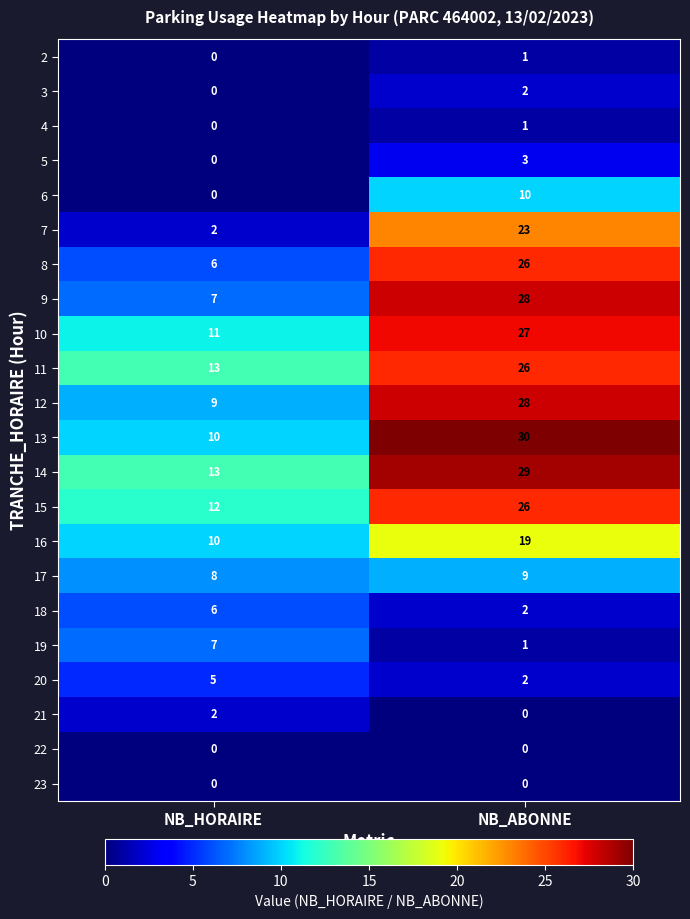

At which label does 8 reach its minimum?

NB_HORAIRE